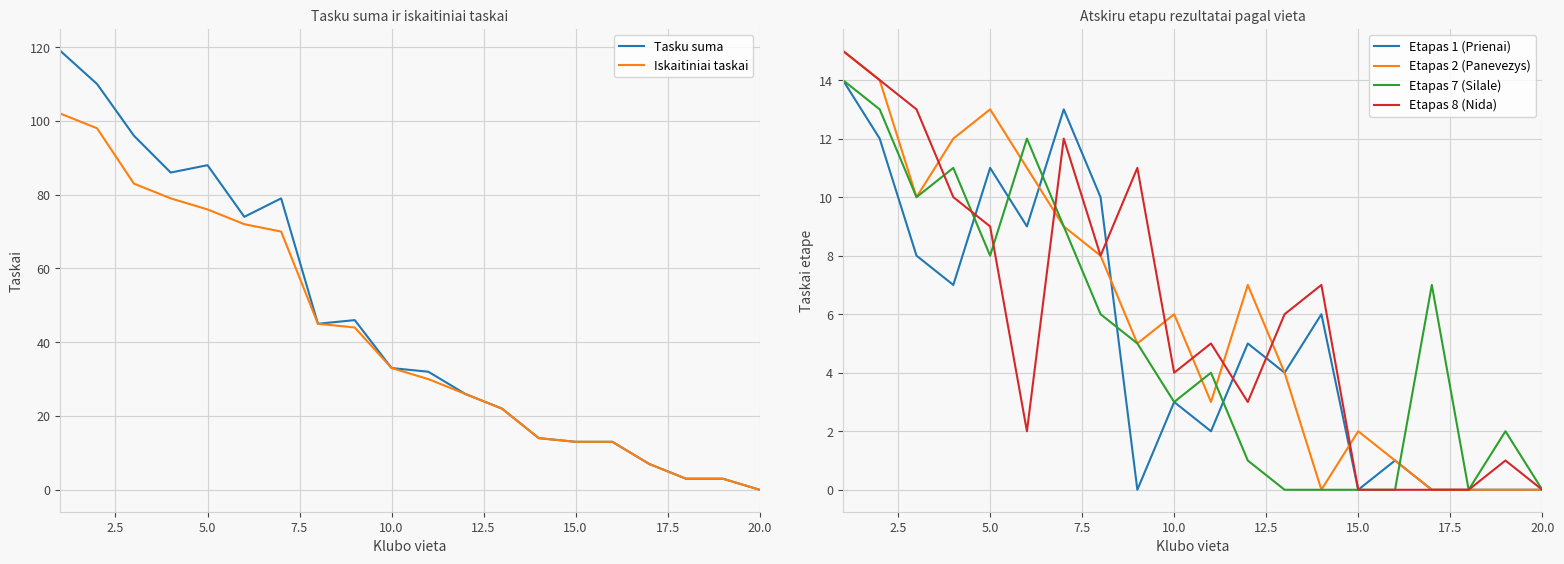

Reading left to right, list all the values displayed in this chart.

Tasku suma: 119	110	96	86	88	74	79	45	46	33	32	26	22	14	13	13	7	3	3	0
Iskaitiniai taskai: 102	98	83	79	76	72	70	45	44	33	30	26	22	14	13	13	7	3	3	0
Etapas 1 (Prienai): 14	12	8	7	11	9	13	10	0	3	2	5	4	6	0	1	0	0	0	0
Etapas 2 (Panevezys): 15	14	10	12	13	11	9	8	5	6	3	7	4	0	2	1	0	0	0	0
Etapas 7 (Silale): 14	13	10	11	8	12	9	6	5	3	4	1	0	0	0	0	7	0	2	0
Etapas 8 (Nida): 15	14	13	10	9	2	12	8	11	4	5	3	6	7	0	0	0	0	1	0